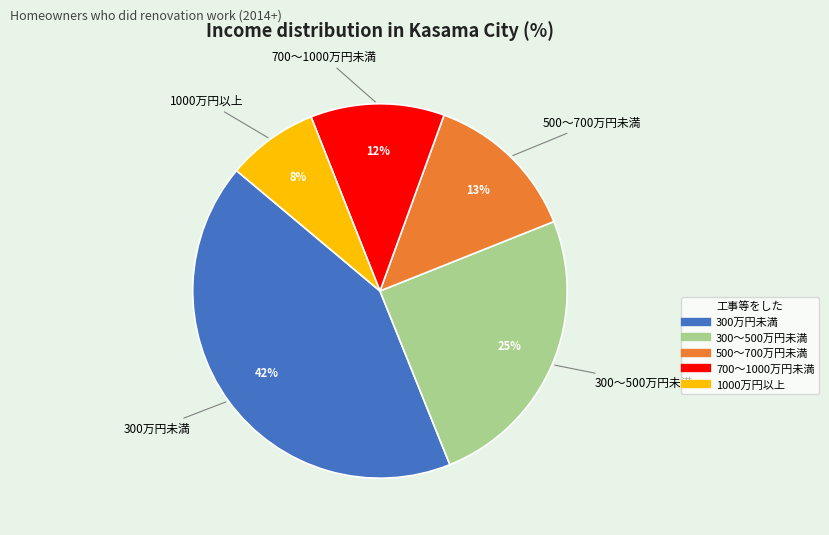

The 700～1000万円未満 slice represents 19% of the pie. True or false?

False